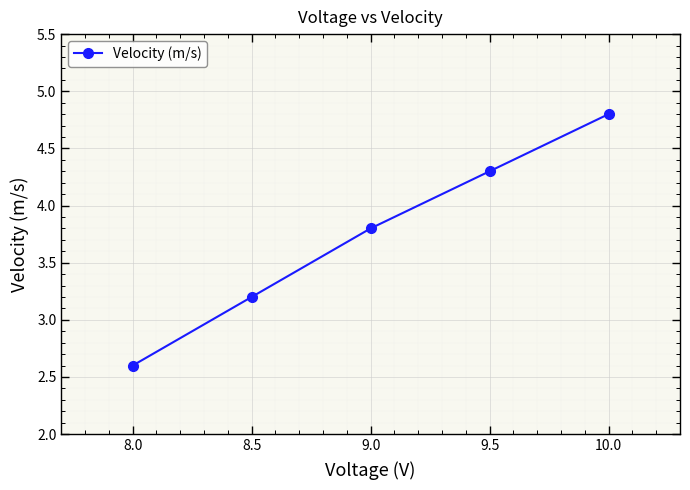

What is the change in value from 8.0 to 9.0?

+1.2